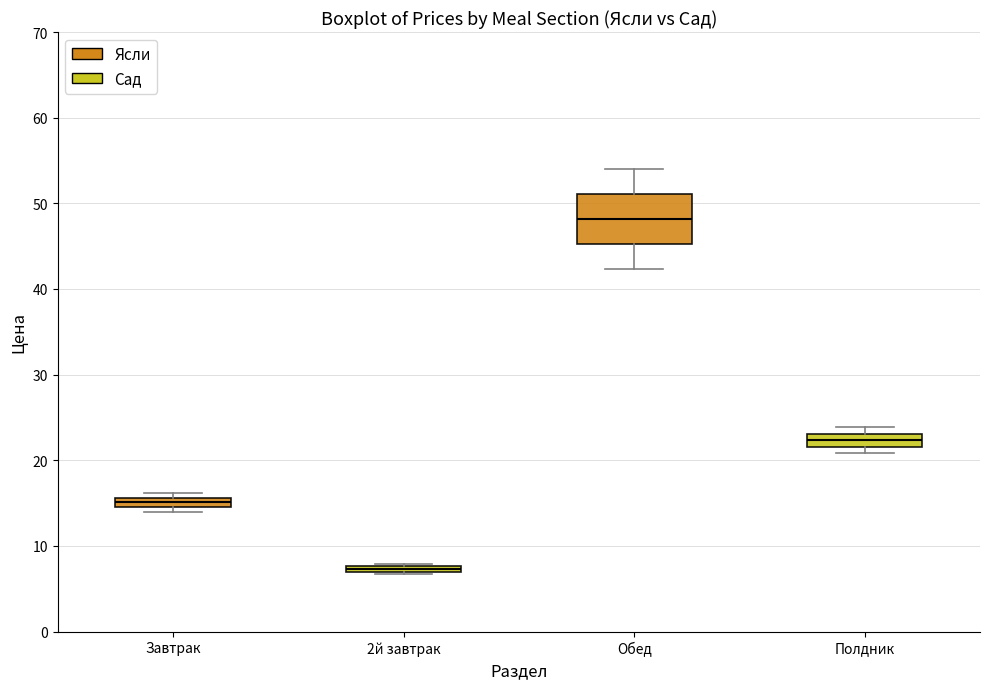

Comparing the boxes themselves (not the whiskers), which one is the tallest?

Обед